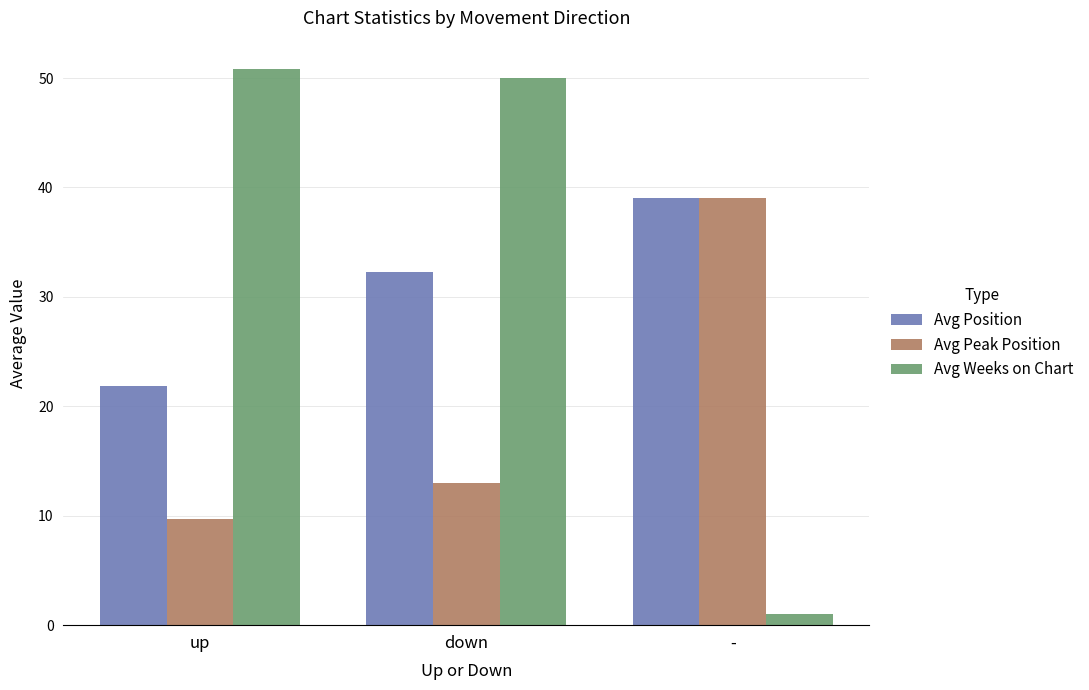

Reading left to right, extract all data points from this chart.

Avg Position: 21.9	32.3	39.0
Avg Peak Position: 9.7	13.0	39.0
Avg Weeks on Chart: 50.9	50.0	1.0